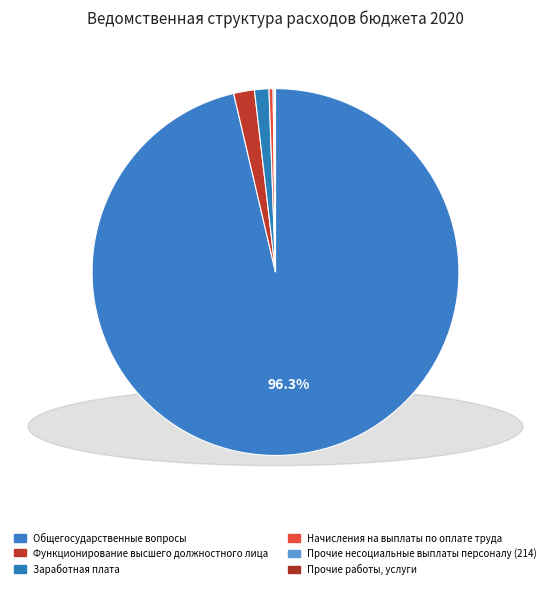

Is Общегосударственные вопросы the majority of the pie?

Yes